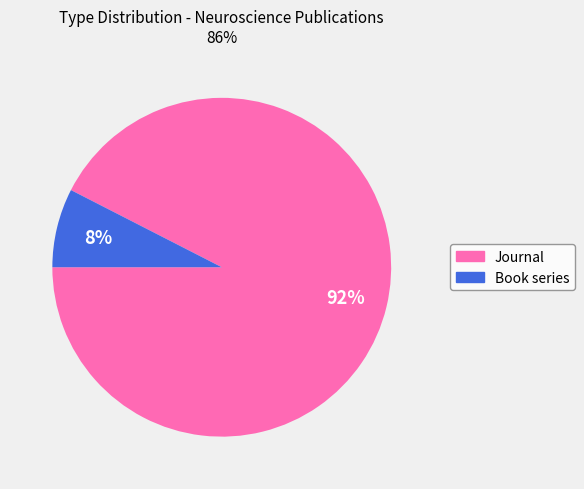

To the nearest percent, what is the average slice percentage?

50%